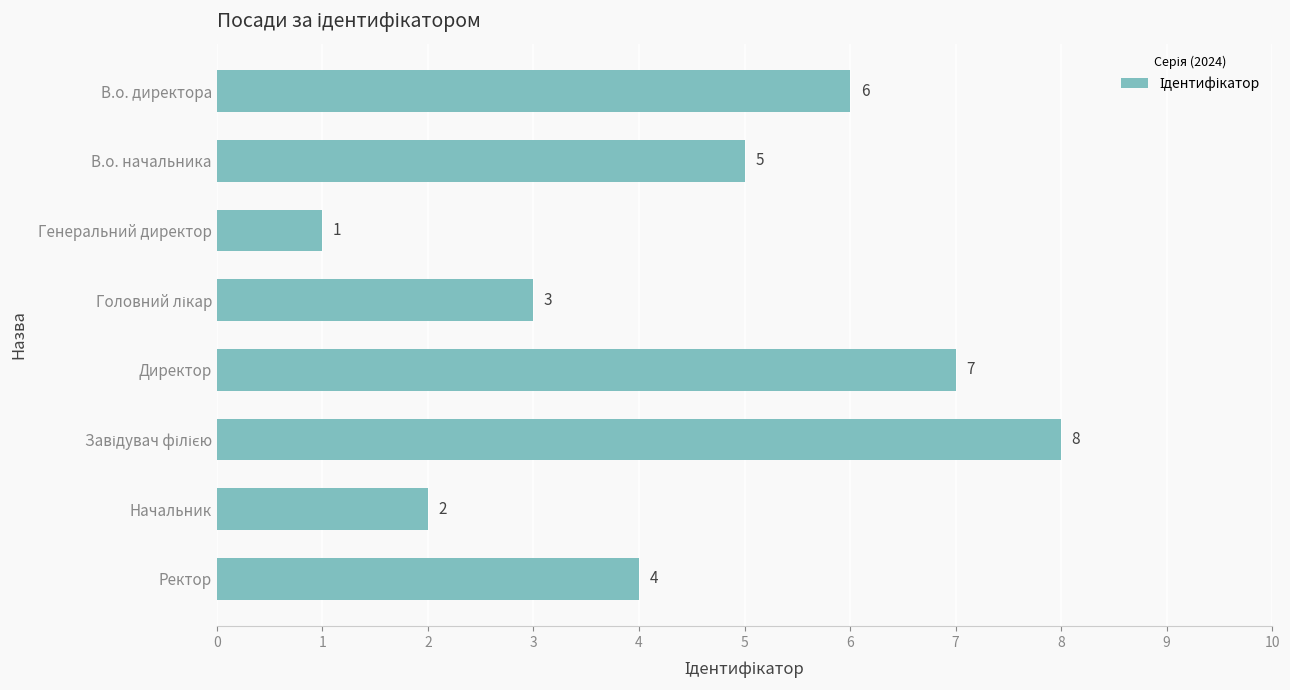

What is the sum of all values?

36